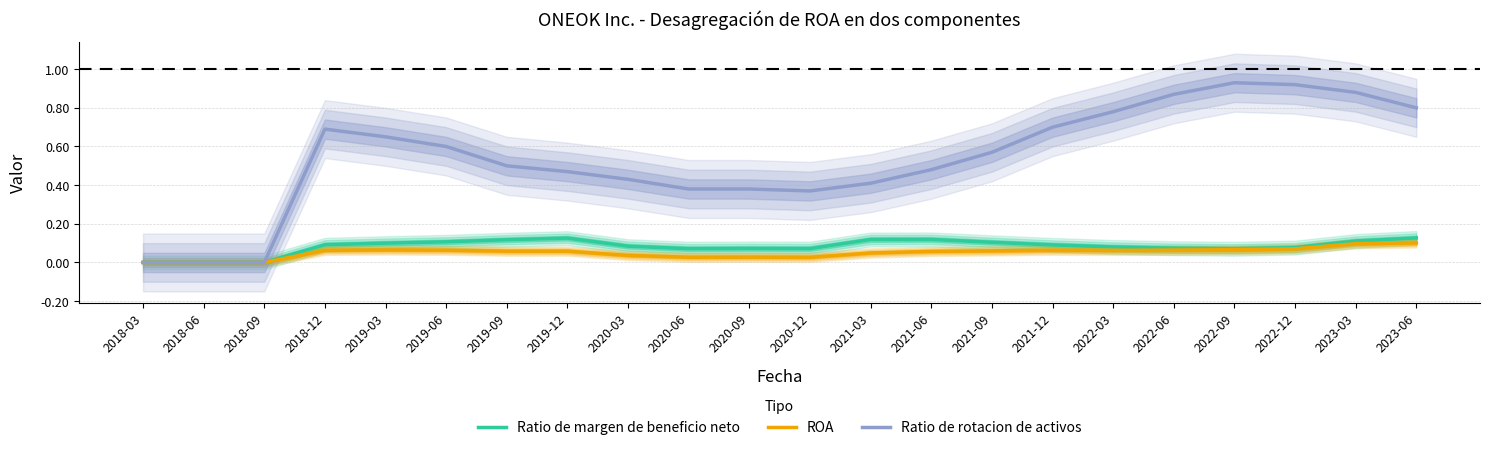

How many series are shown in this chart?

3